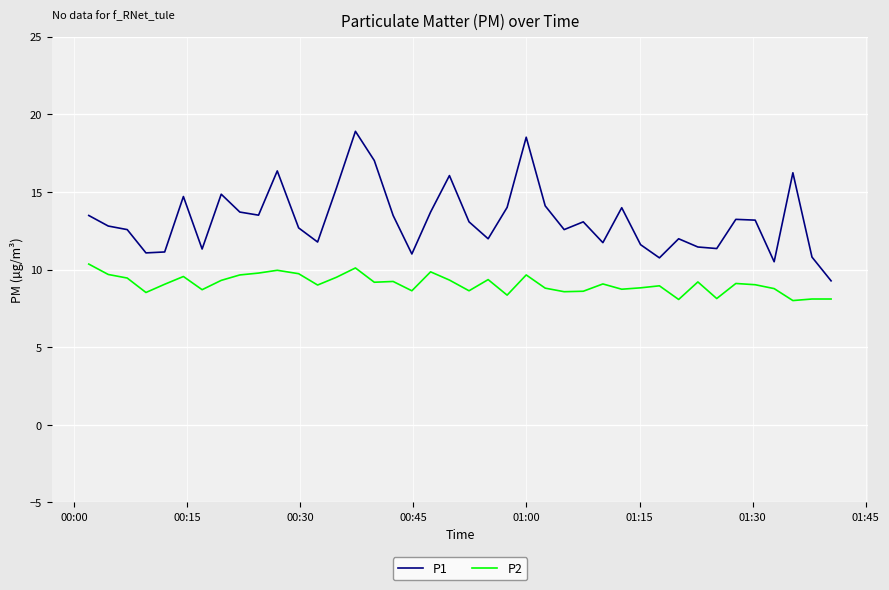

What is the difference between the maximum and minimum values in the P1 series?

9.6